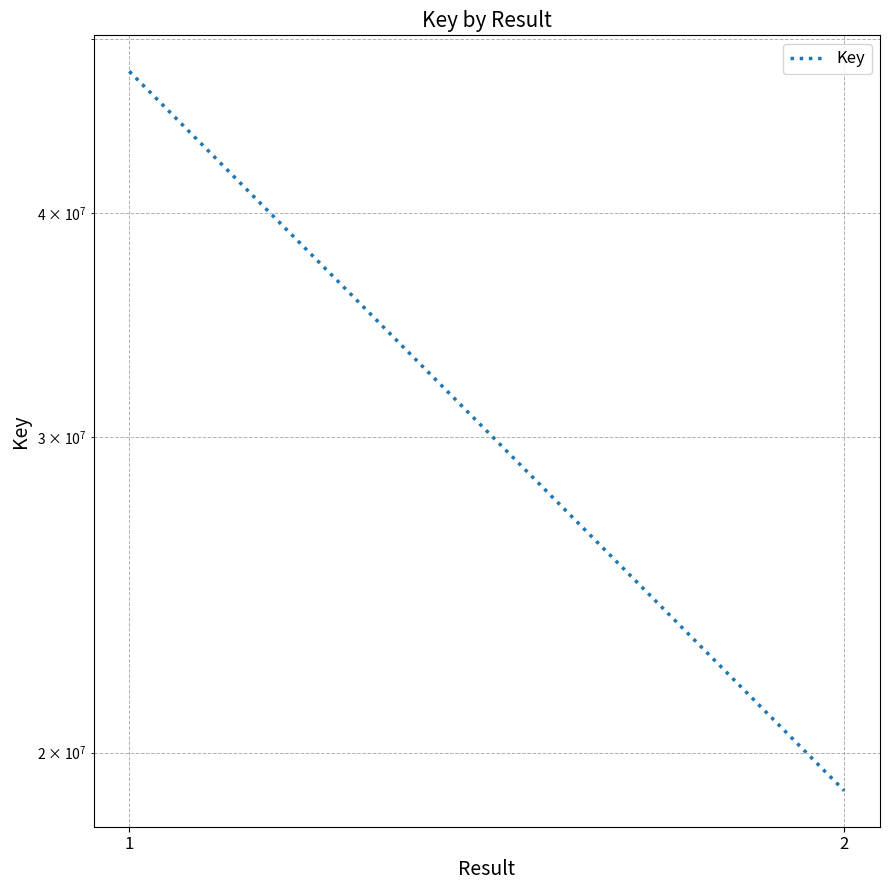

What is the value of the 2nd point from the left?

19043464